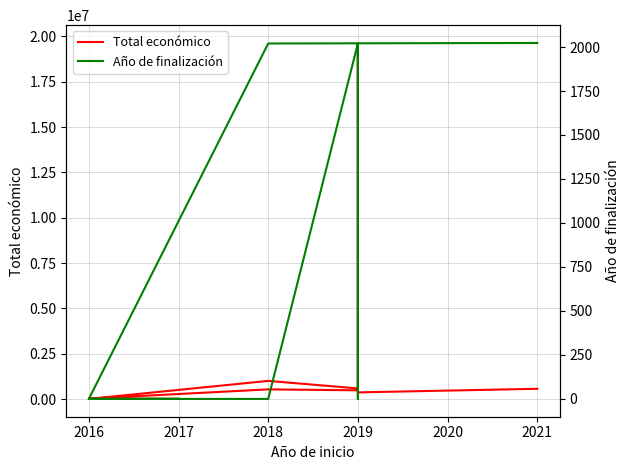

What is the sum of the Año de finalización values at 2018 and 2016?

4042